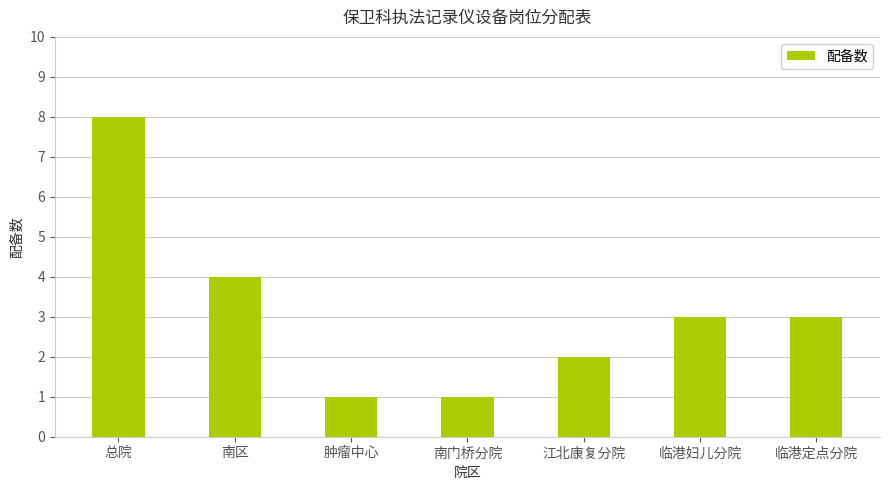

What is the difference between the second highest and second lowest values?

3